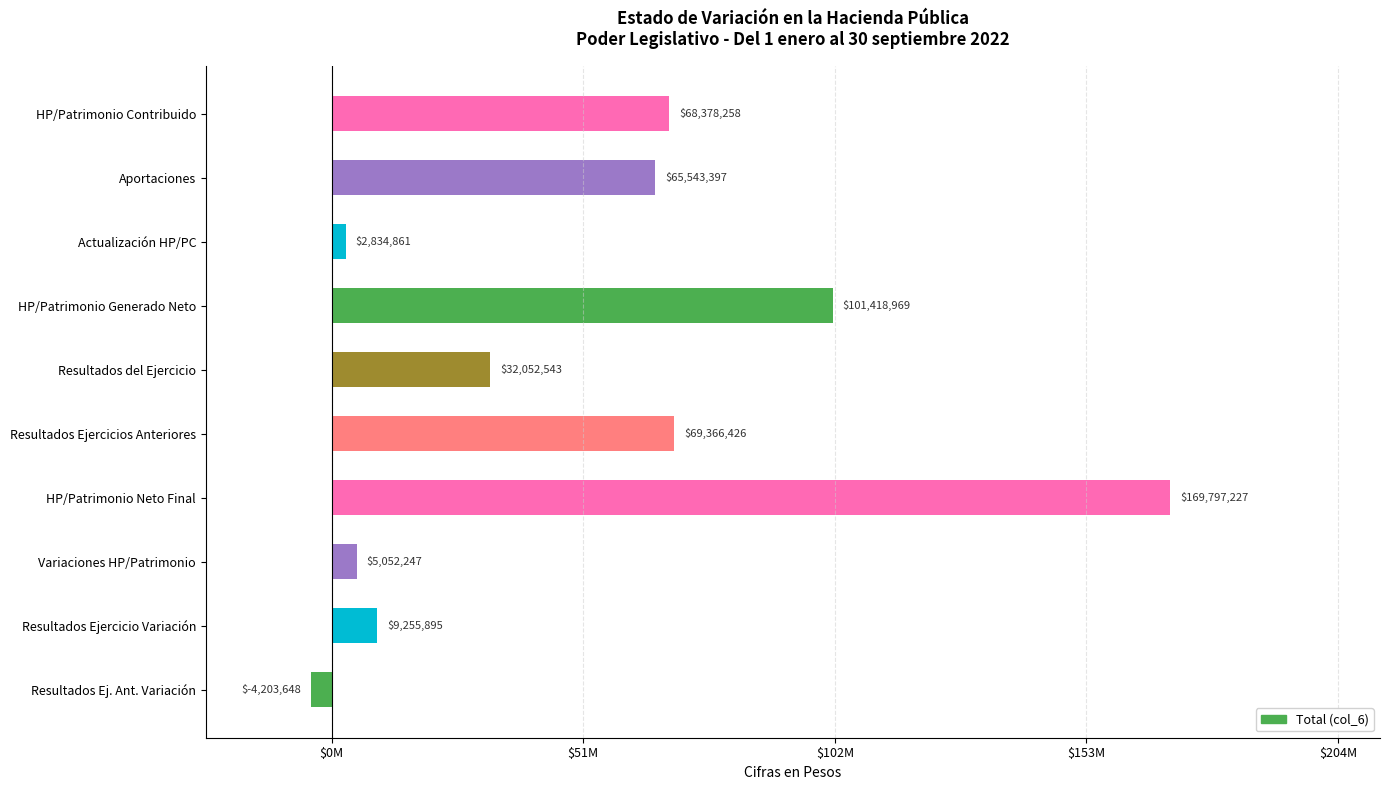

Which category has the lowest value across all series?

Resultados Ej. Ant. Variación